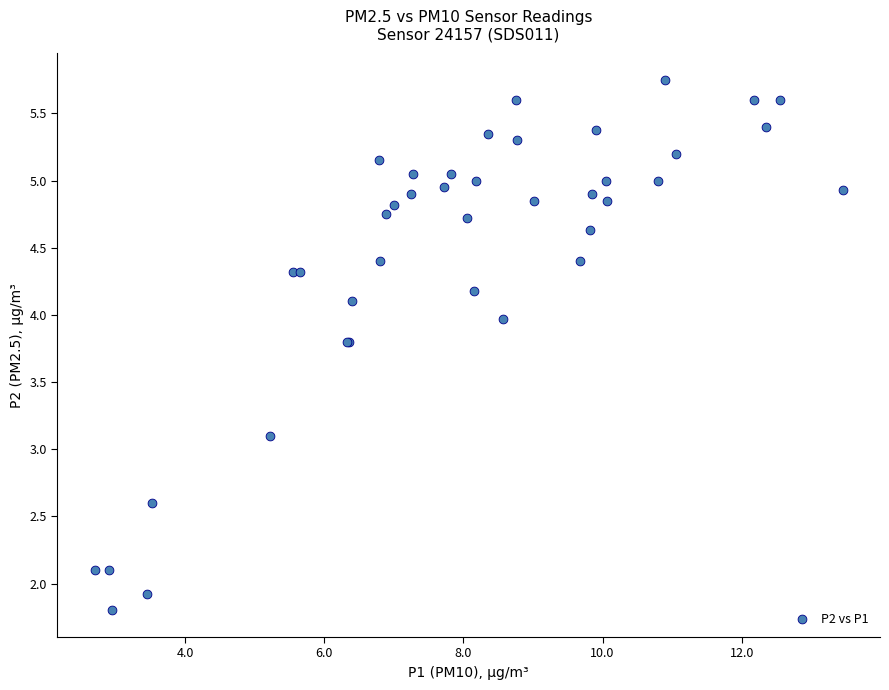

What Y value in the scatter plot is closest to 3?

3.1